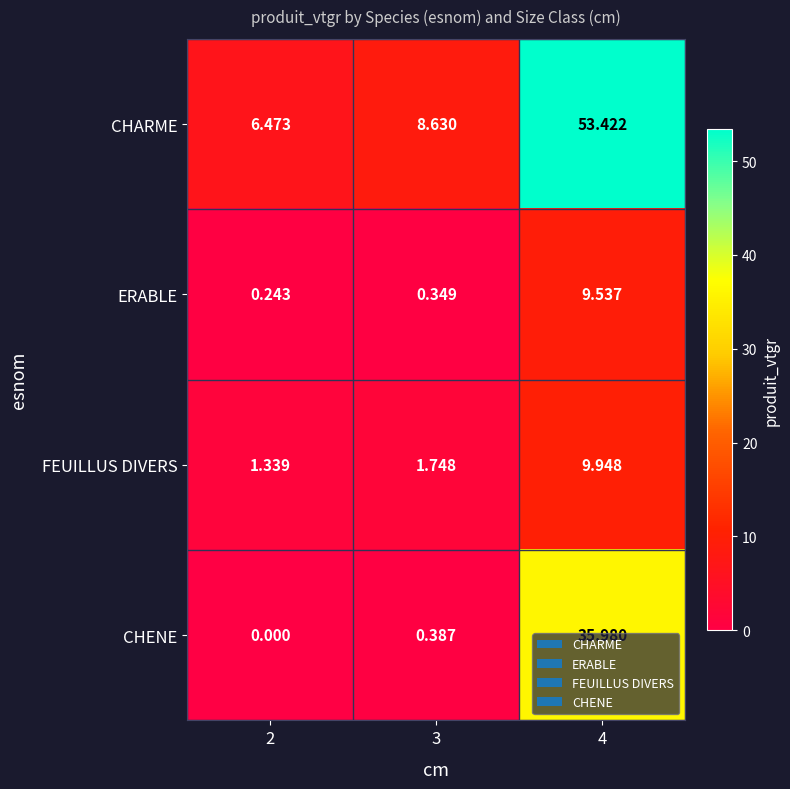

Which series changed the most between 2 and 4?

CHARME